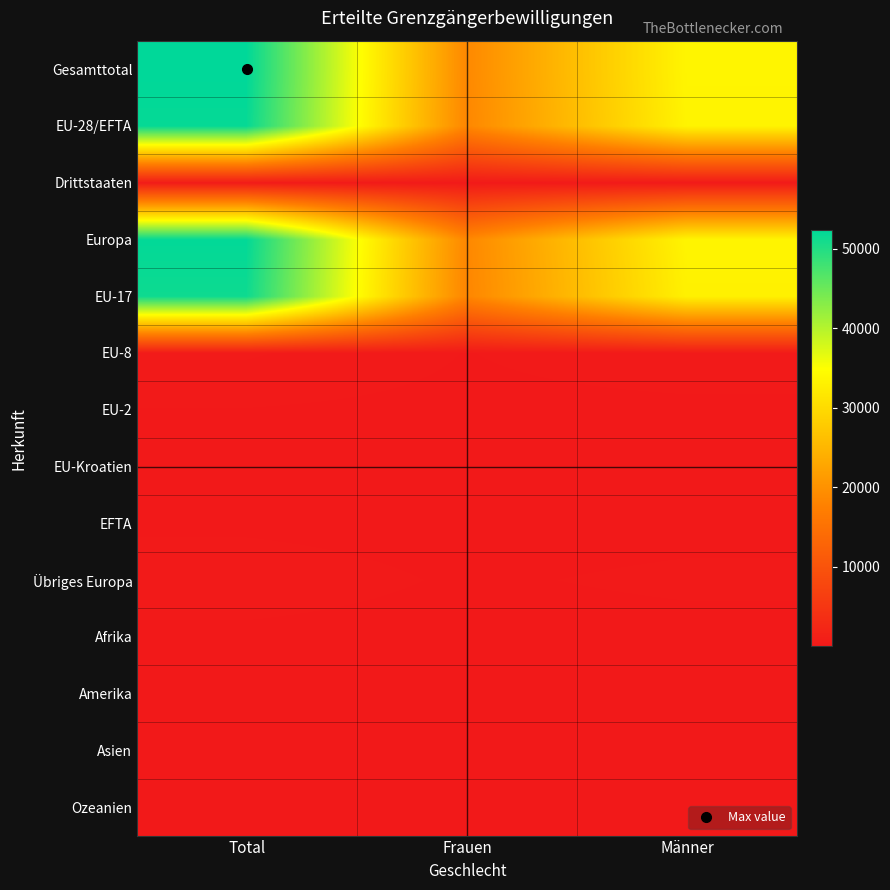

At how many categories does at least one series exceed 47739?

1